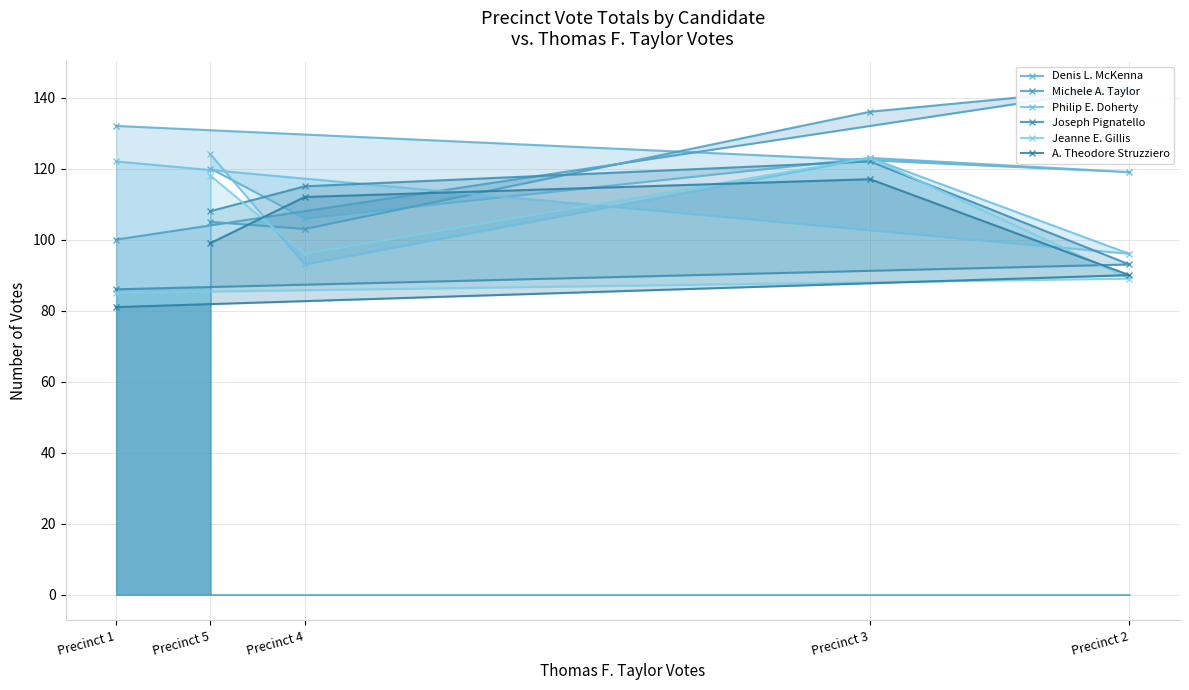

What is the sum of all A. Theodore Struzziero values?

499